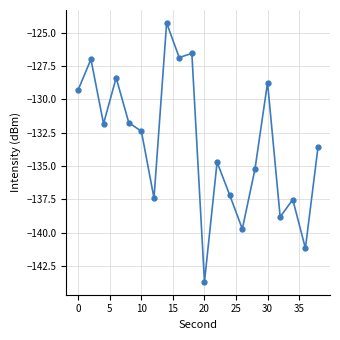

What is the difference between the maximum and minimum values?

19.4